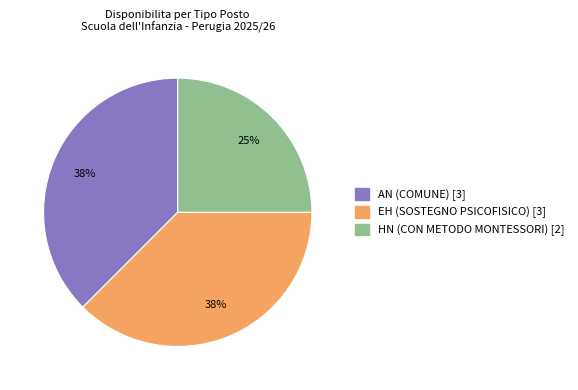

Does any single category account for the majority?

No